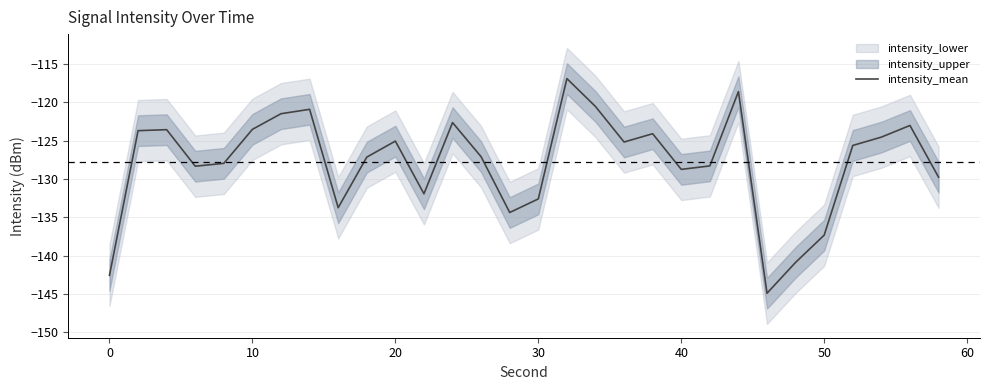

Does the chart display data point markers on the line(s)?

No